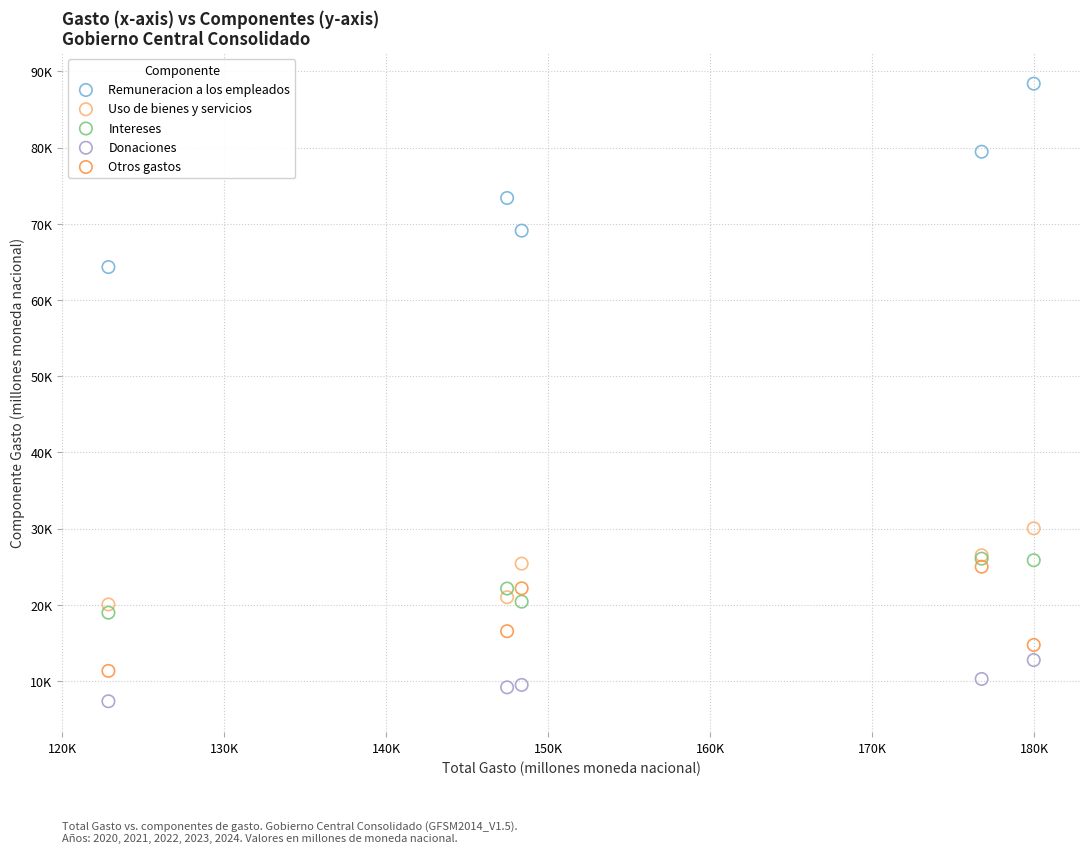

What are all the series names shown in the legend?

Remuneracion a los empleados, Uso de bienes y servicios, Intereses, Donaciones, Otros gastos